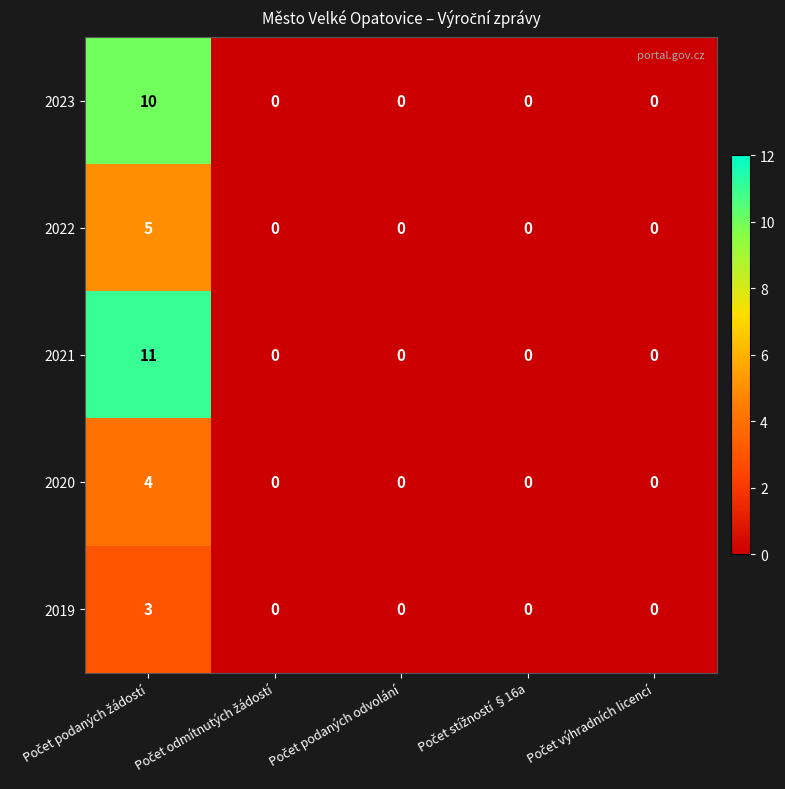

At how many categories does at least one series exceed 1?

1